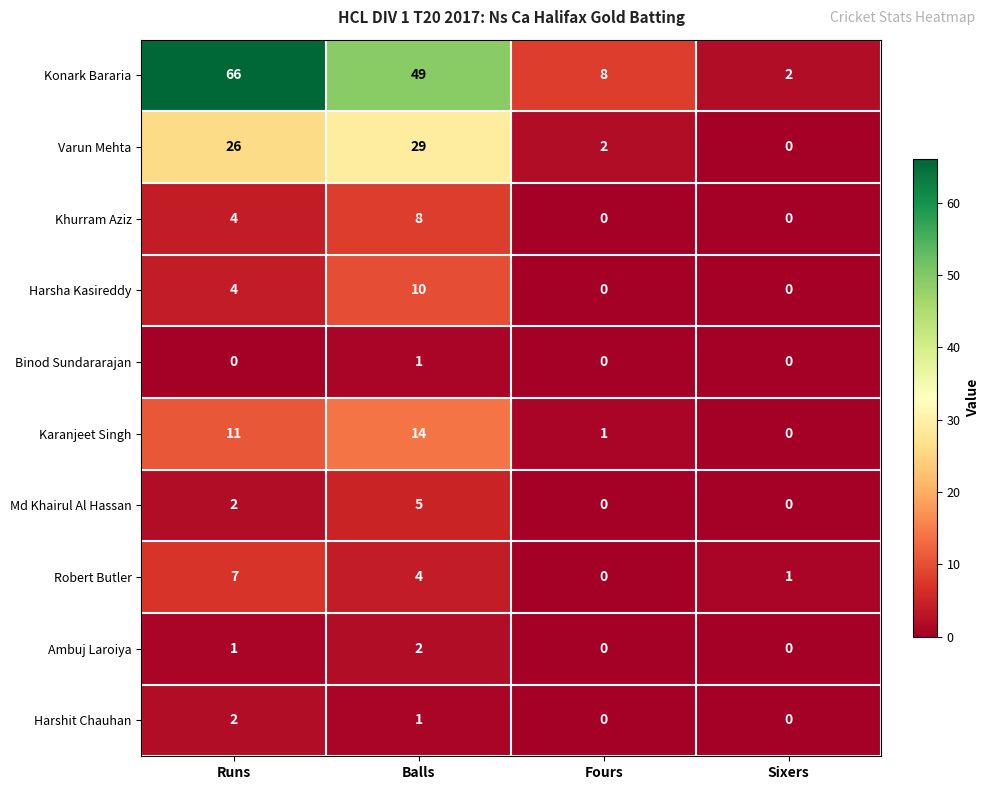

What is the difference between the second highest and second lowest values in the Harsha Kasireddy series?

4